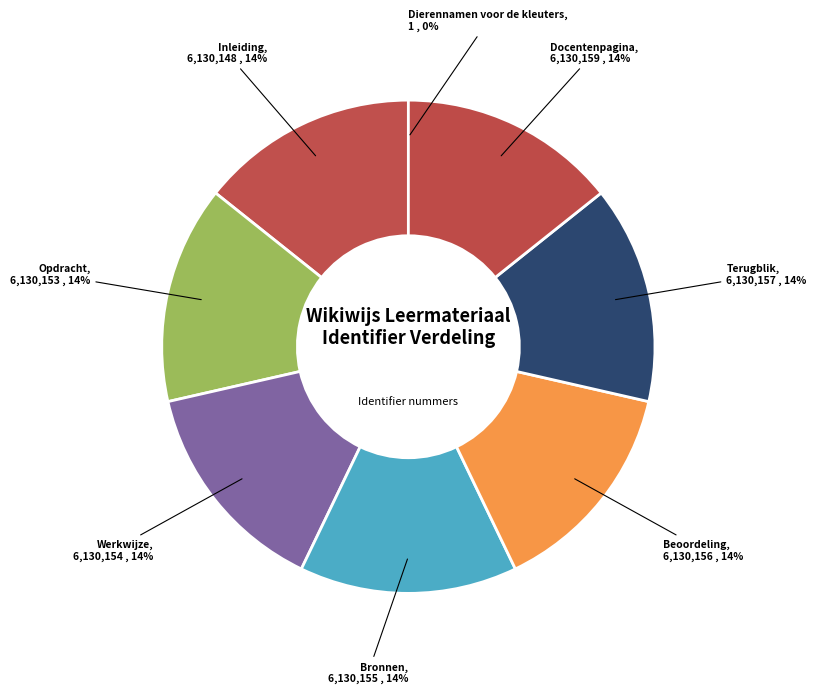

Is Docentenpagina the majority of the pie?

No